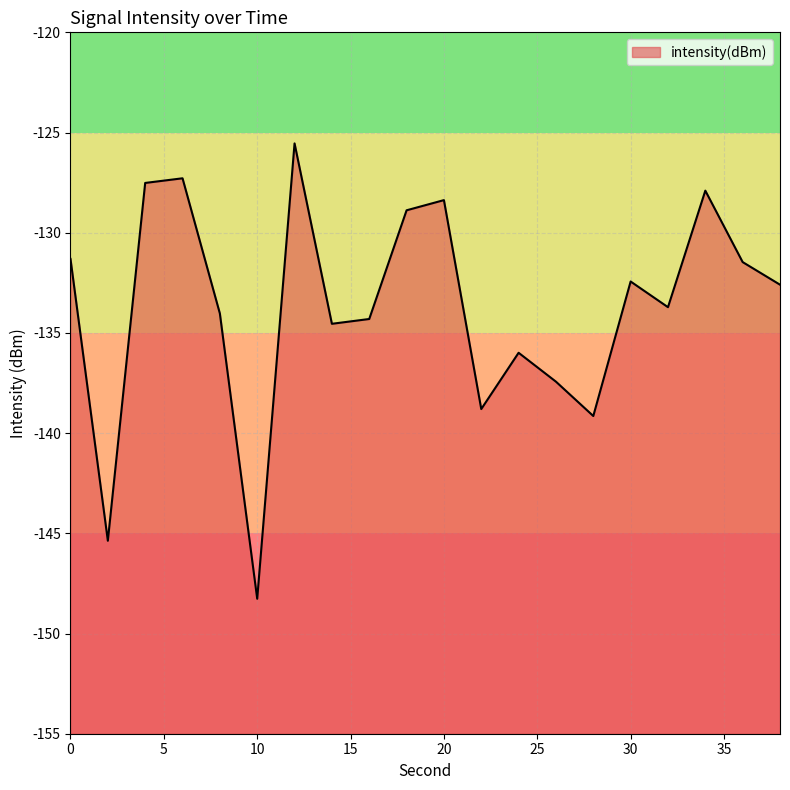

Reading left to right, extract all data points from this chart.

-131.3	-145.4	-127.5	-127.3	-134.0	-148.3	-125.5	-134.5	-134.3	-128.9	-128.4	-138.8	-136.0	-137.4	-139.1	-132.4	-133.7	-127.9	-131.5	-132.6